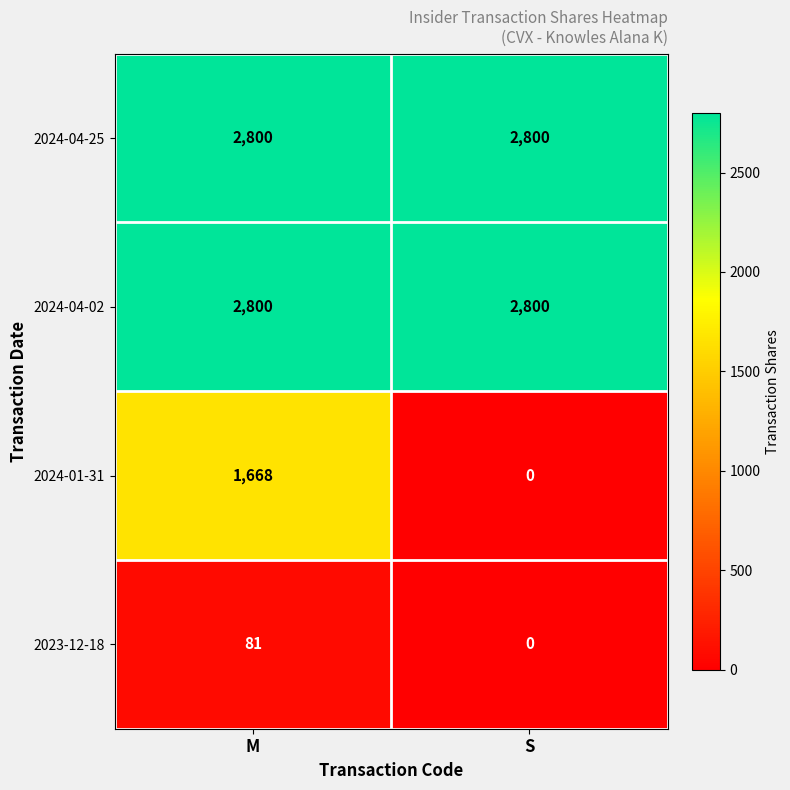

Which series changed the most between M and S?

2024-01-31